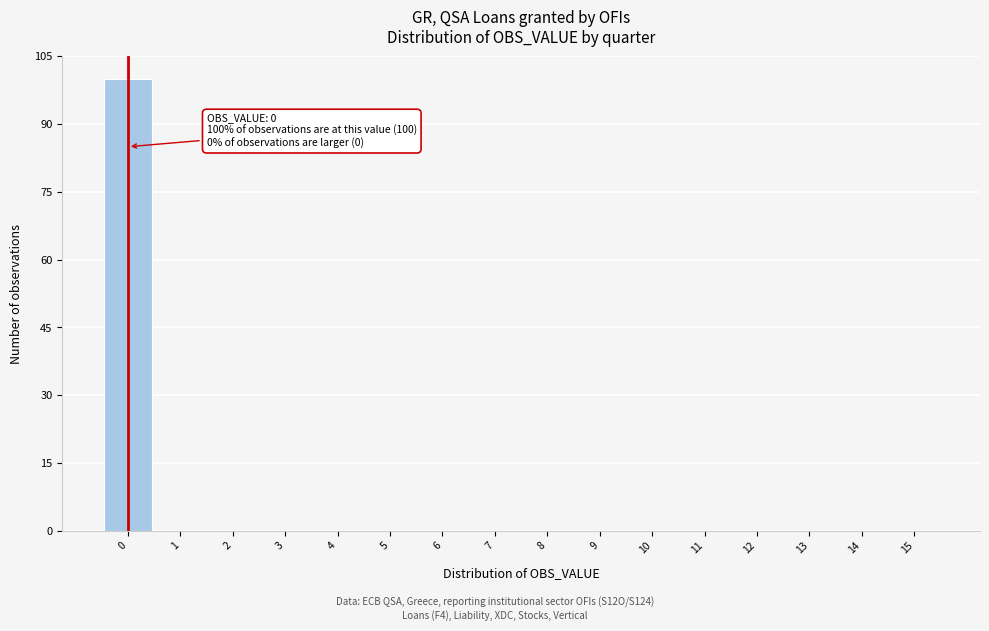

Over which range of the x-axis is the bar tallest?

-0.5 to 0.5